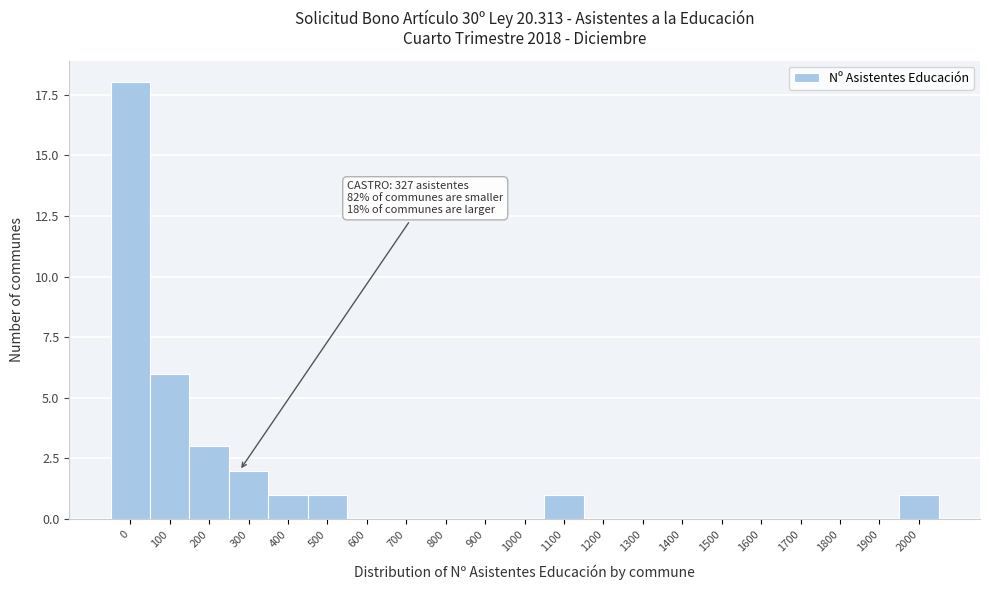

Reading right to left, what are all the values shown in this chart?

2000=1	1900=0	1800=0	1700=0	1600=0	1500=0	1400=0	1300=0	1200=0	1100=1	1000=0	900=0	800=0	700=0	600=0	500=1	400=1	300=2	200=3	100=6	0=18